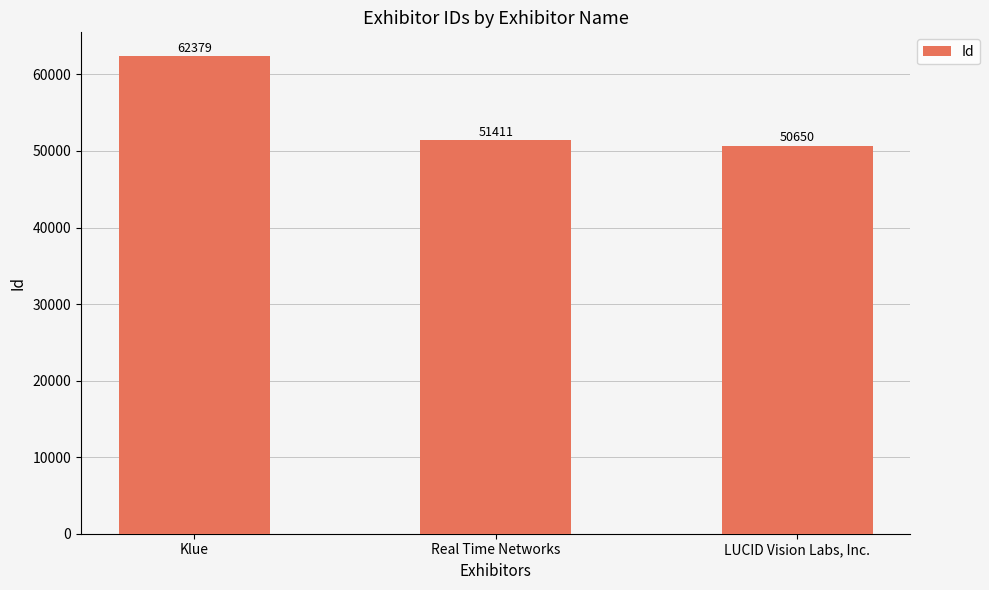

Rank the categories by value from lowest to highest.

LUCID Vision Labs, Inc., Real Time Networks, Klue